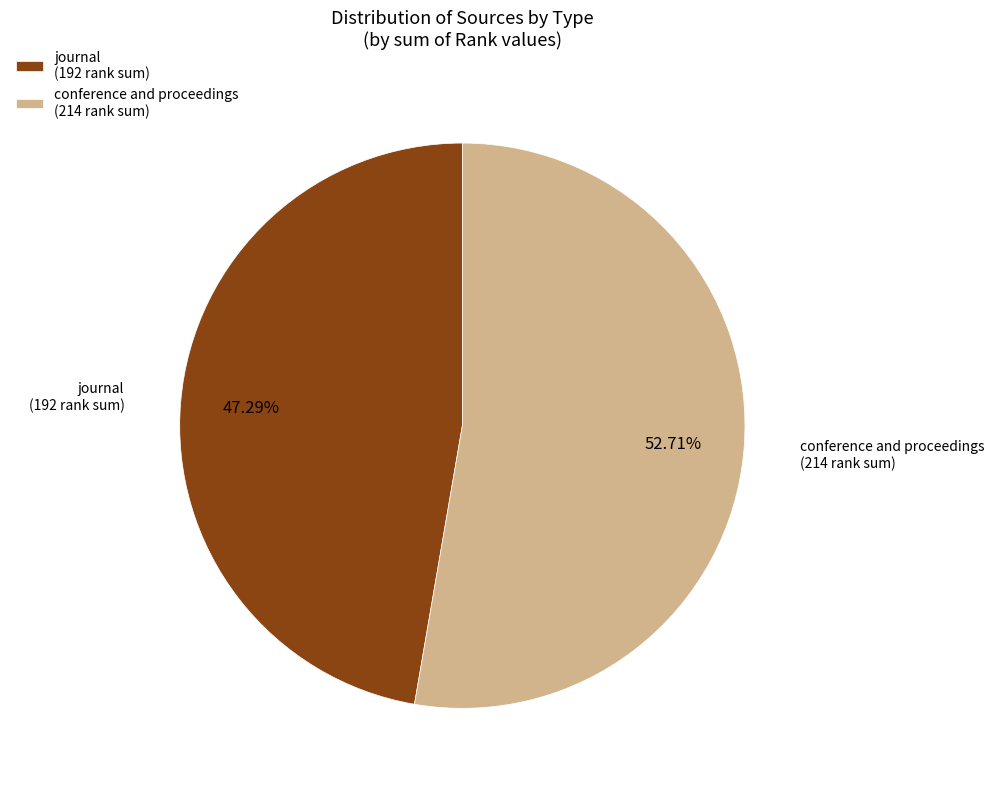

To the nearest percent, what portion does conference and proceedings represent?

53%